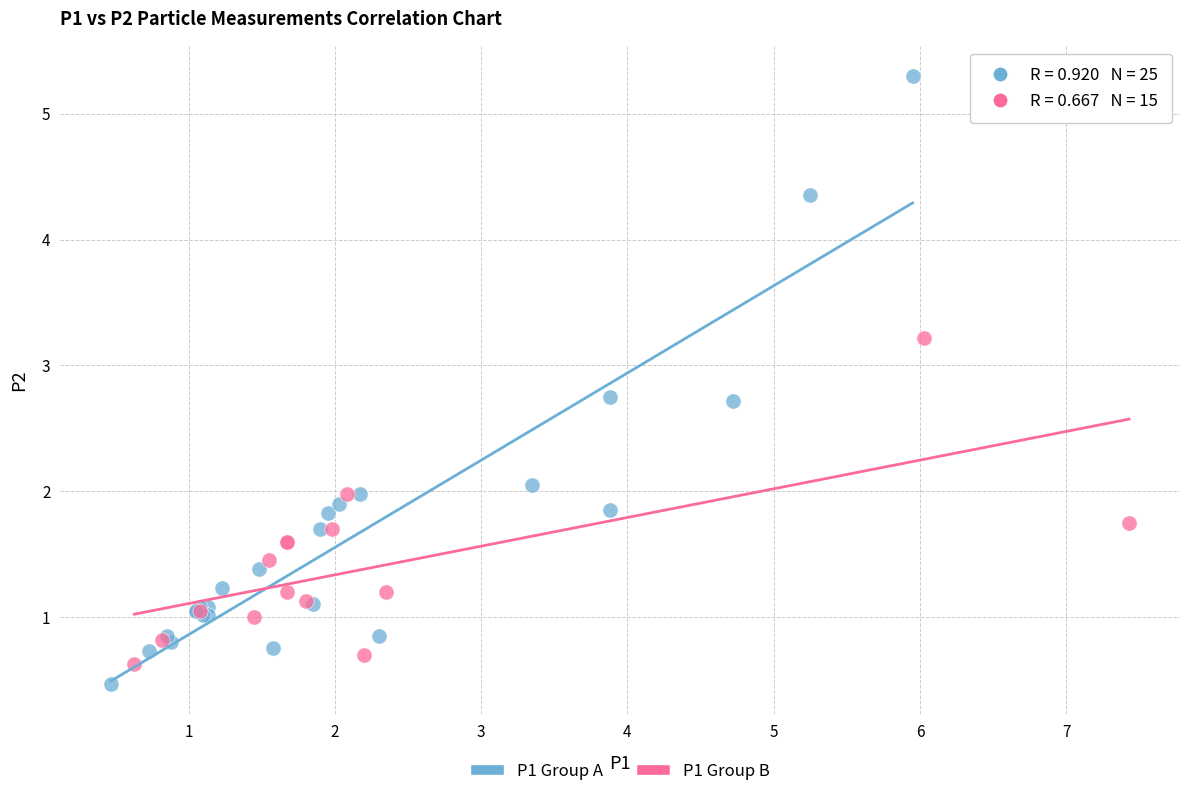

Which series has the widest spread of Y values?

P1 Group A